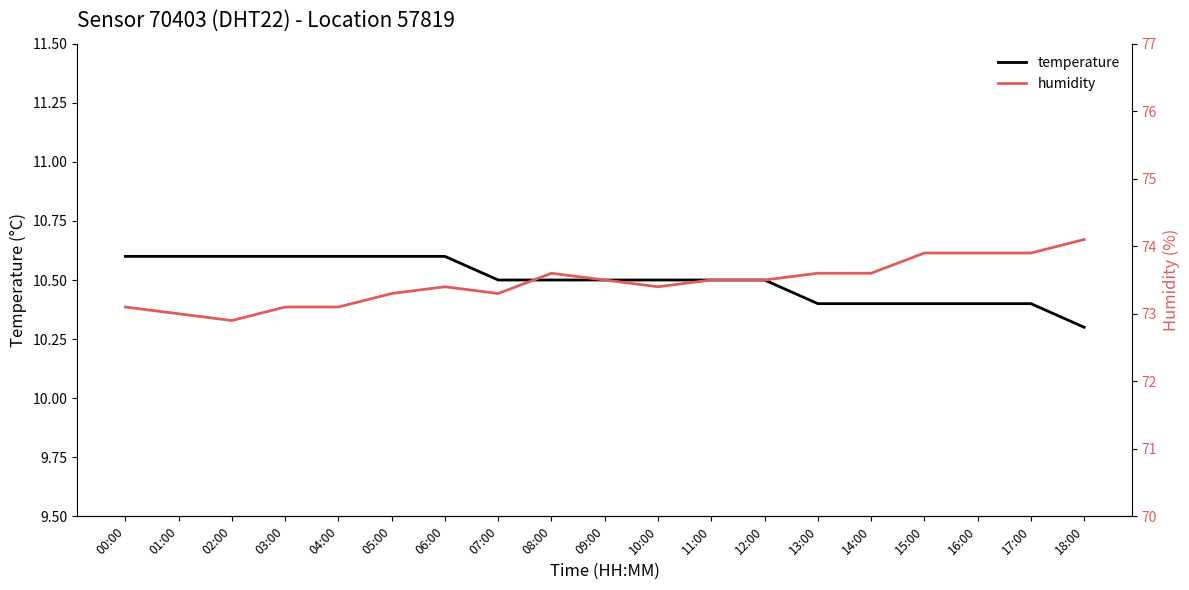

What are all the series names shown in the legend?

temperature, humidity